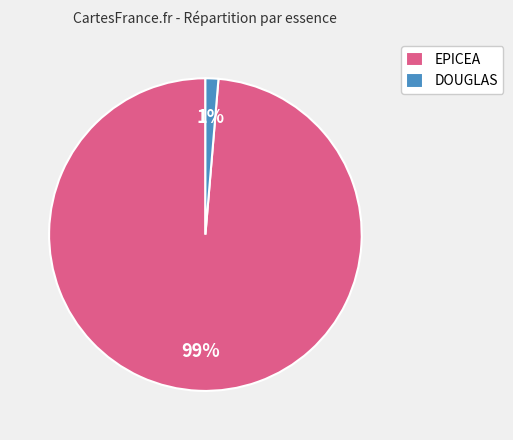

To the nearest percent, what is the average slice percentage?

50%